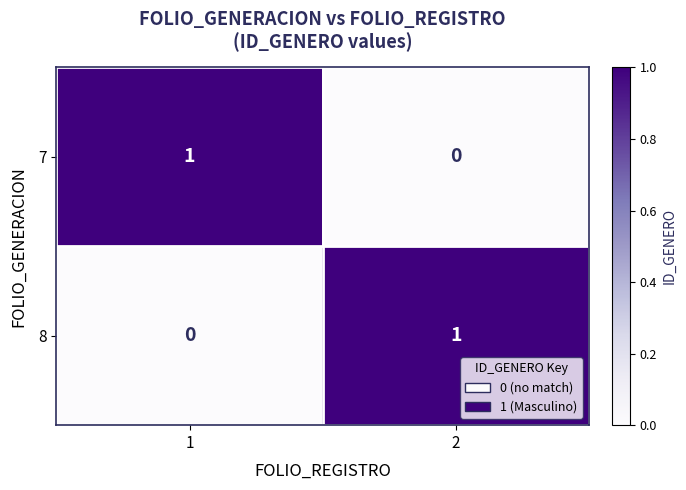

The 8 series shows 1 at 1. True or false?

False